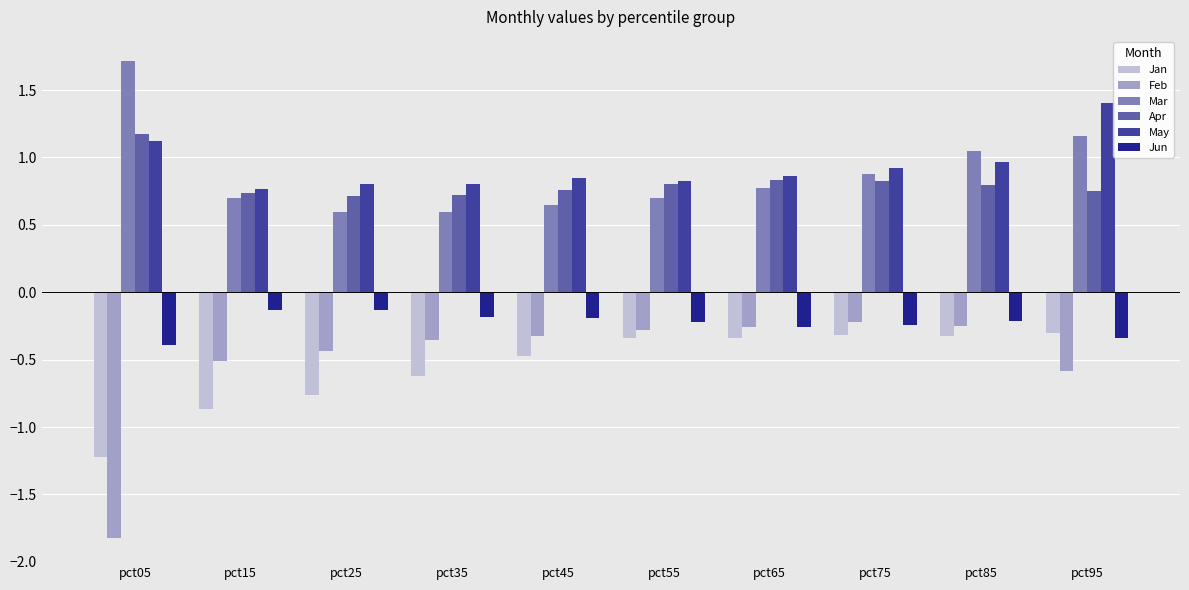

What is the value of the Mar bar at the 8th from the left?

0.9